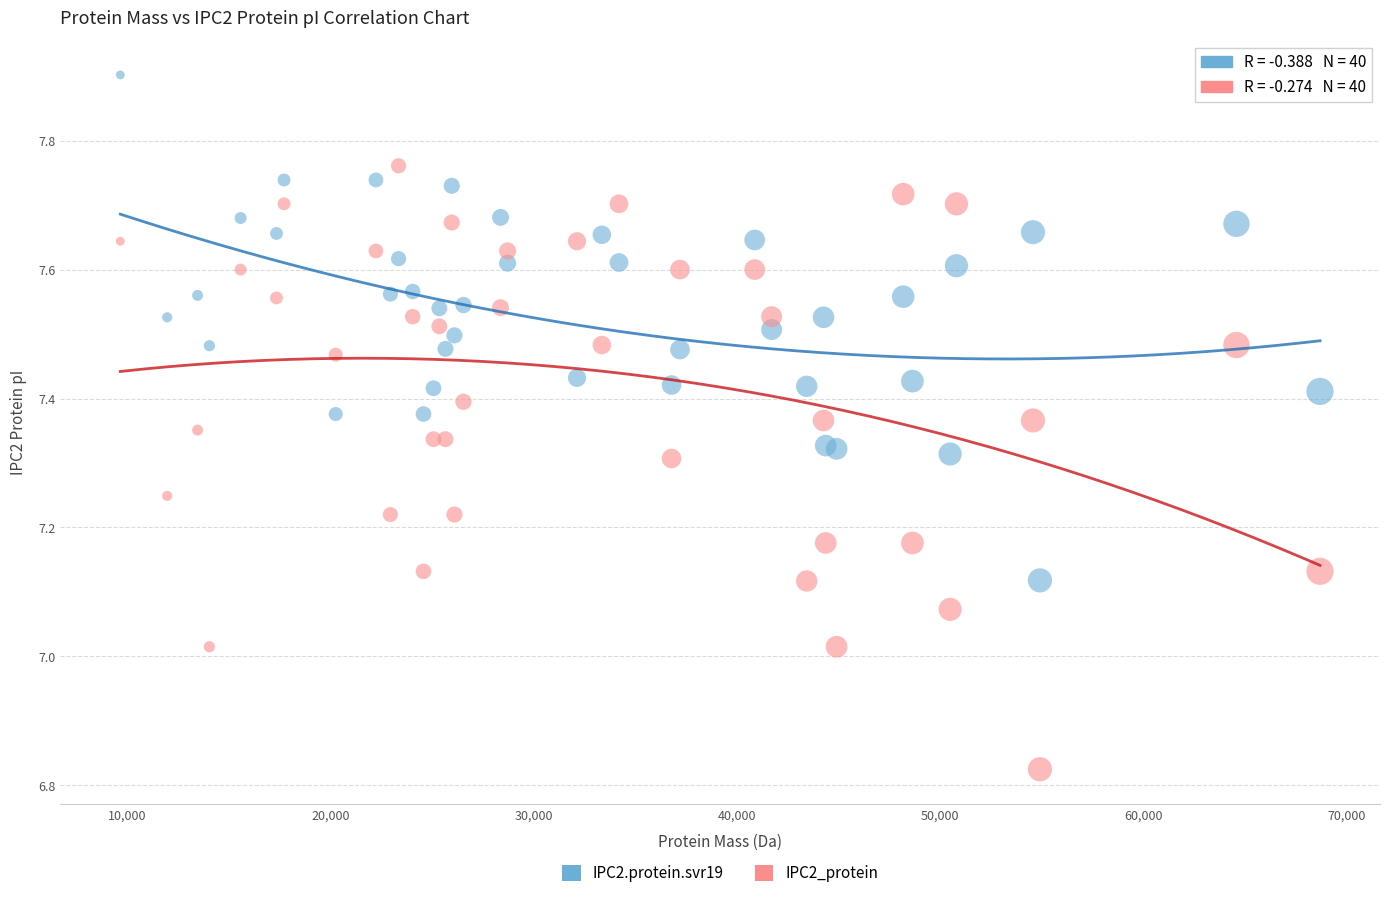

Which series contains the highest Y value?

IPC2.protein.svr19